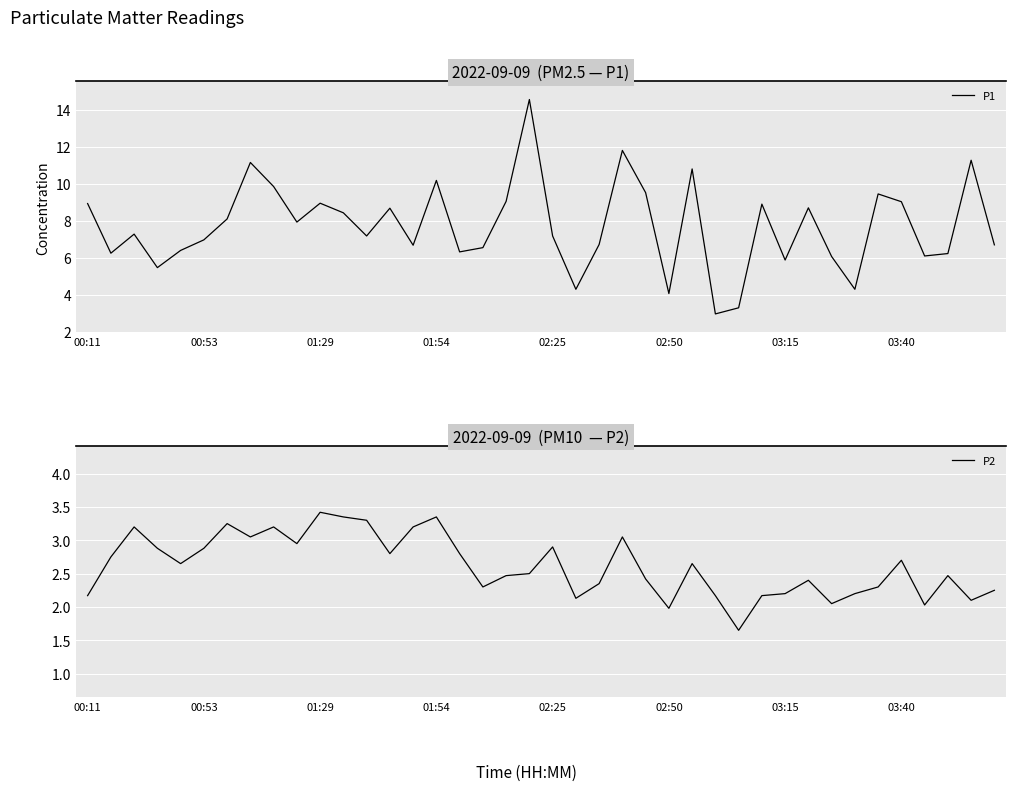

True or false: P1 has a value of 9.2 at 00:53.

False